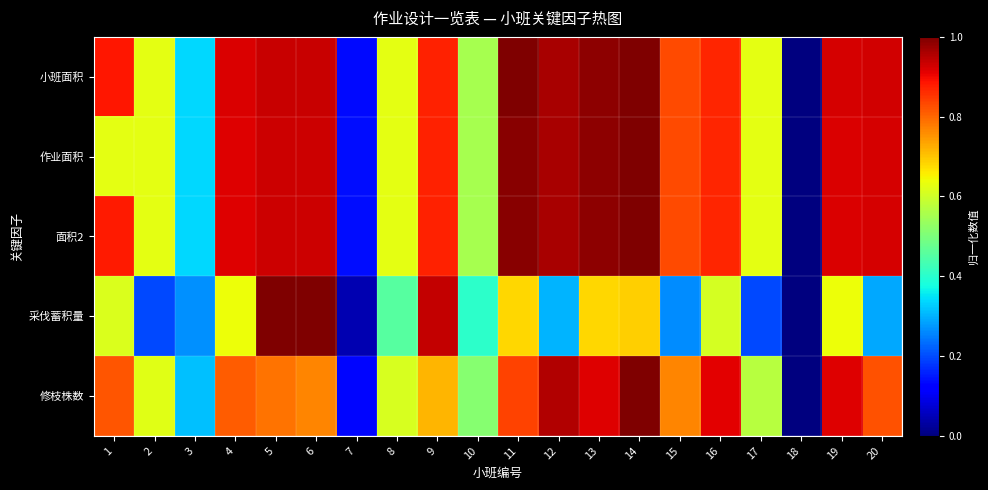

Which series has the widest spread of values?

小班面积